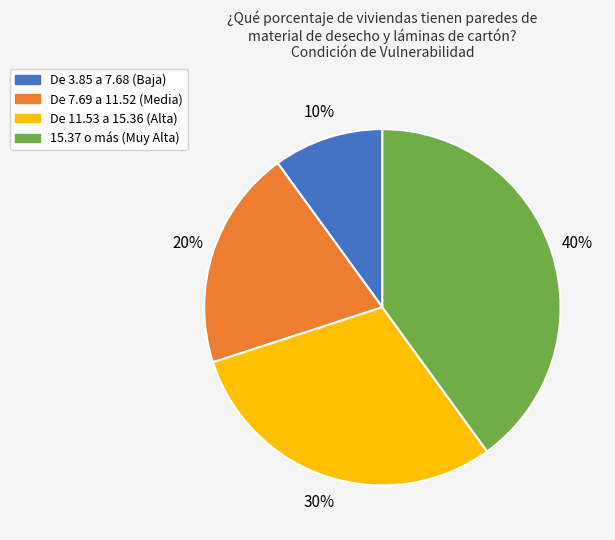

What percentage is the 15.37 o más (Muy Alta) slice, to the nearest percent?

40%